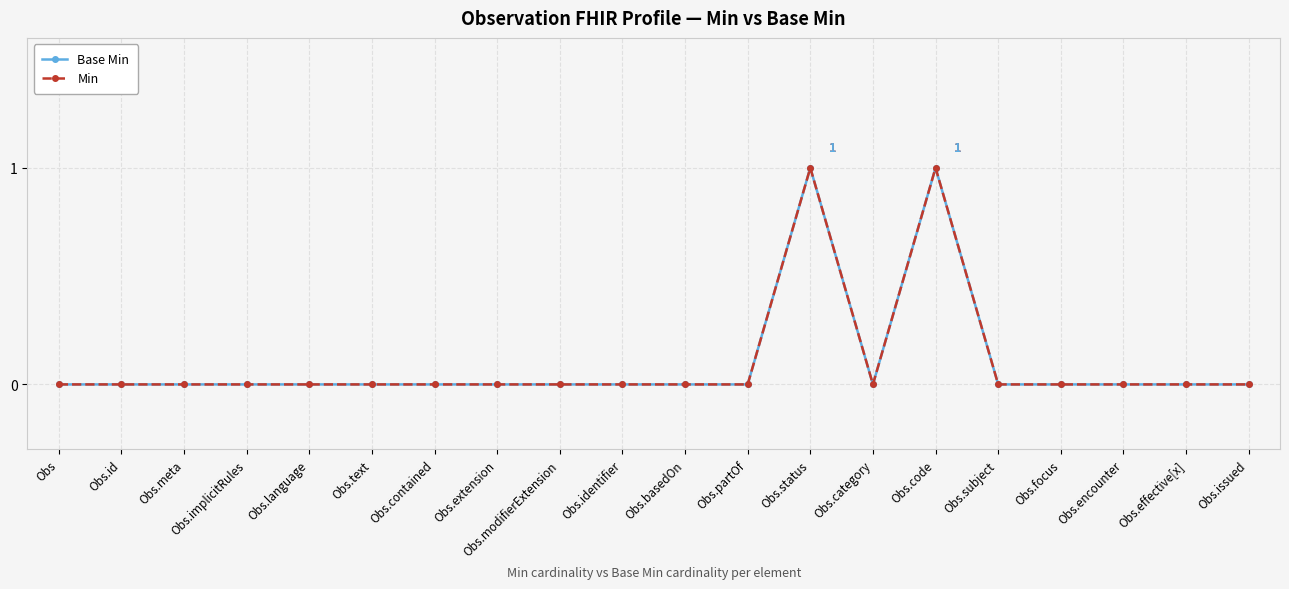

True or false: Base Min and Min cross at least once.

False